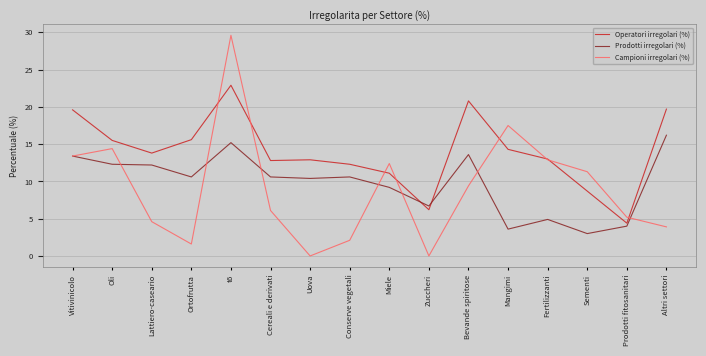

What is the minimum value for Operatori irregolari (%)?

4.4